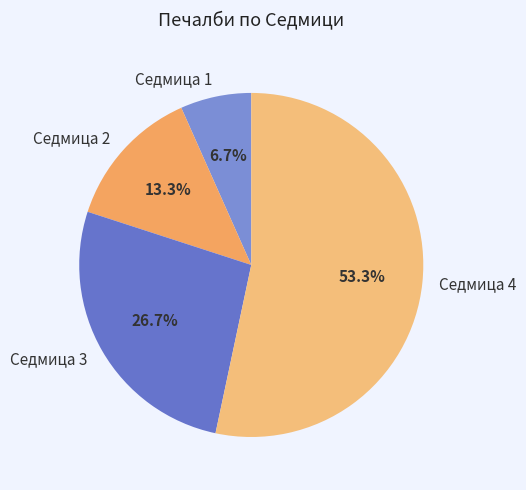

Between Седмица 4 and Седмица 1, which is larger?

Седмица 4